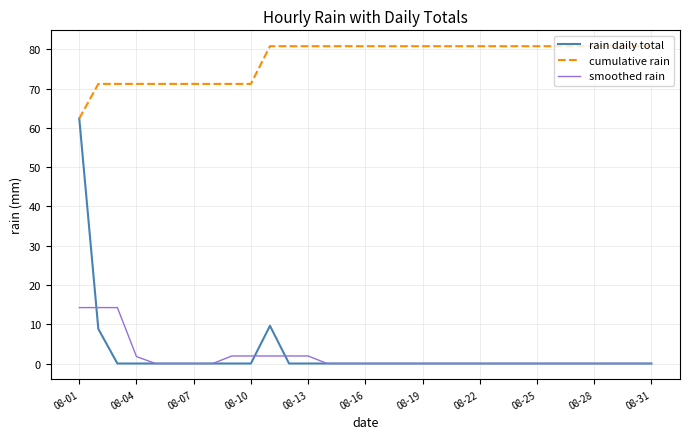

Rank the series by their maximum value, from lowest to highest.

smoothed rain, rain daily total, cumulative rain